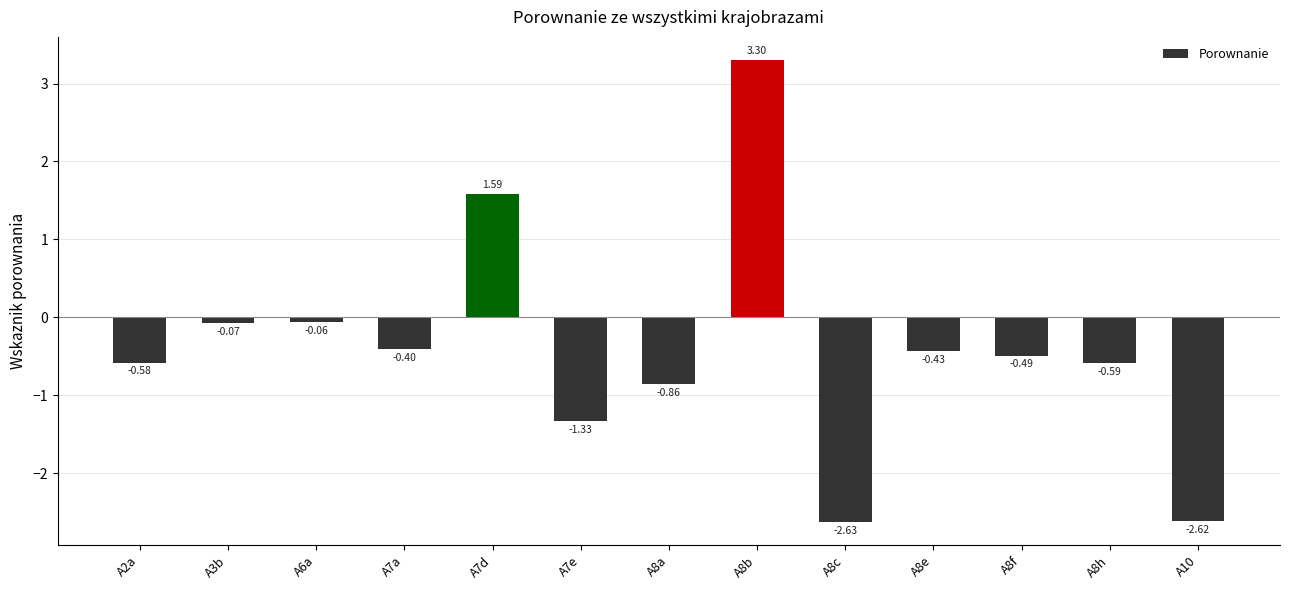

List the labels in order of value, largest first.

A8b, A7d, A6a, A3b, A7a, A8e, A8f, A2a, A8h, A8a, A7e, A10, A8c